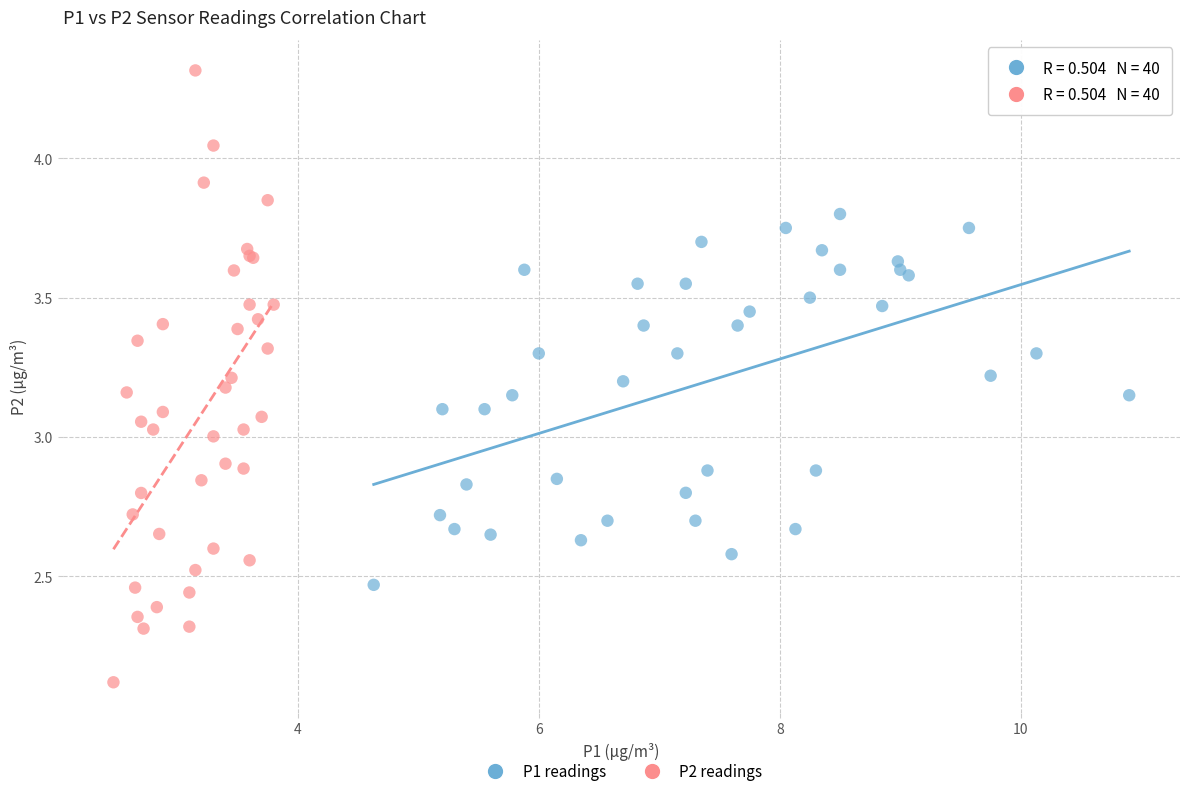

Which series reaches the minimum Y coordinate?

P2 readings